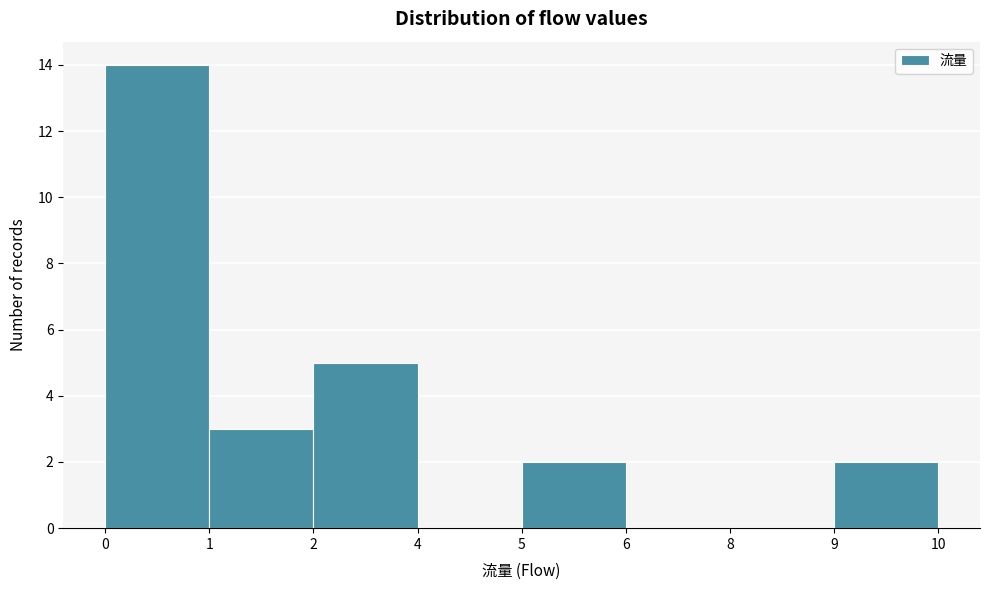

Reading right to left, list all the values displayed in this chart.

9=2	8=0	6=0	5=2	4=0	2=5	1=3	0=14